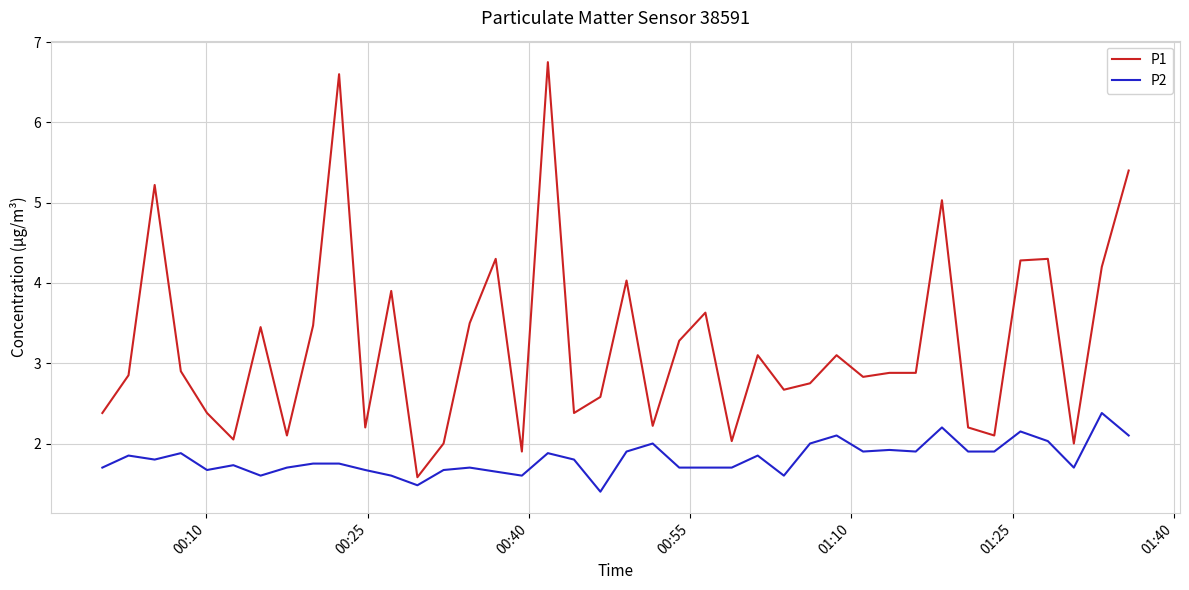

What are all the series names shown in the legend?

P1, P2